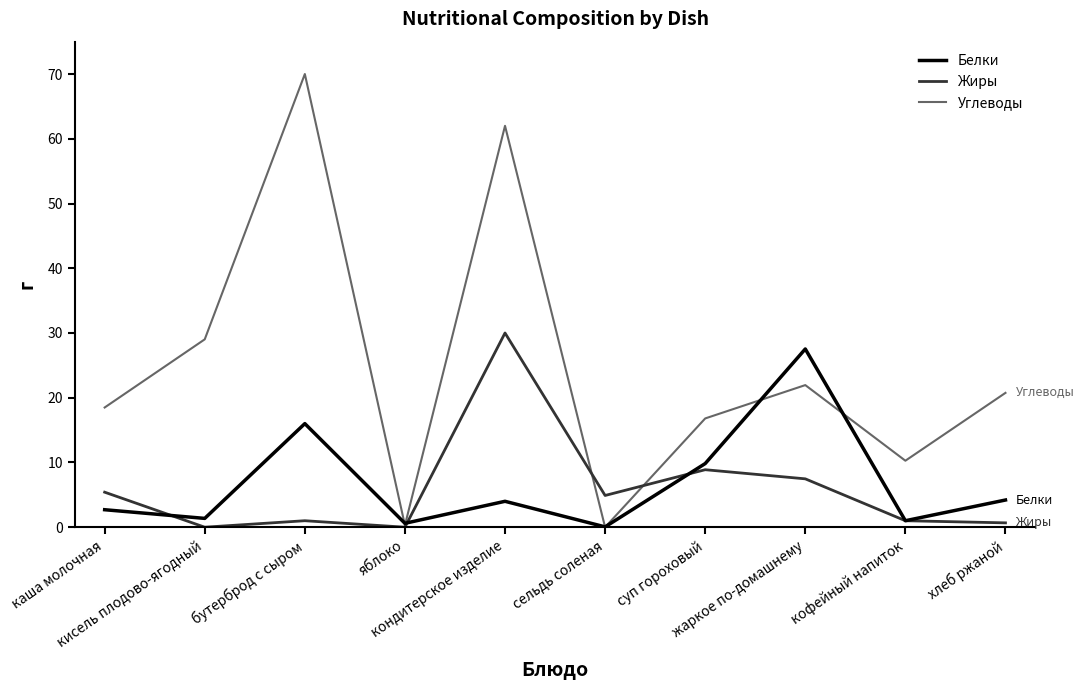

What is the maximum value for Углеводы?

70.0